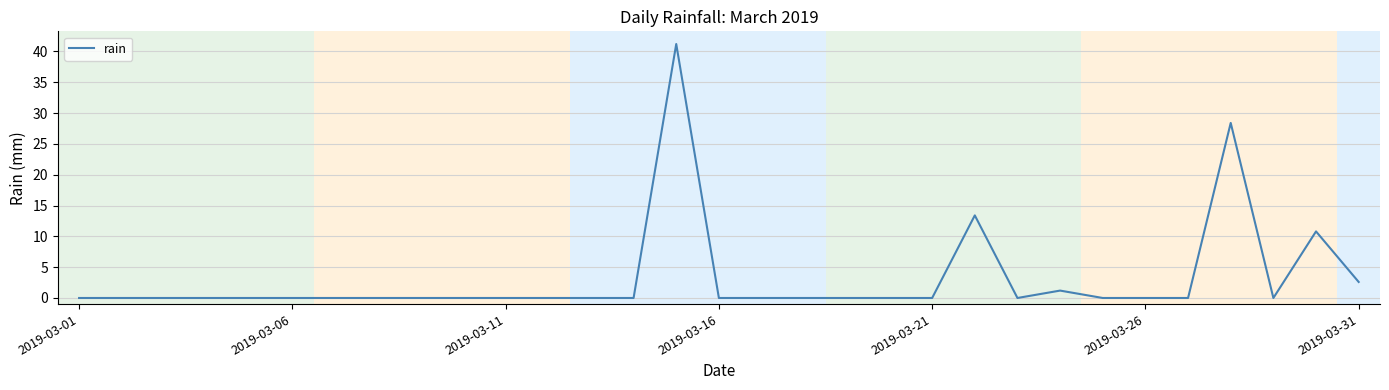

What is the difference between the maximum and minimum values?

41.2